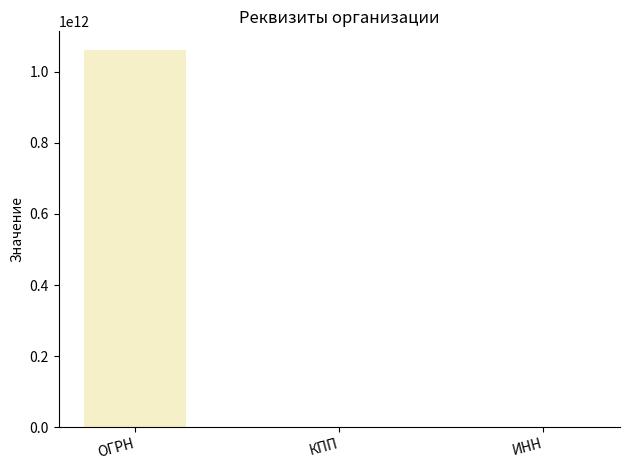

What is the ratio of the value at ИНН to the value at КПП?

10.3